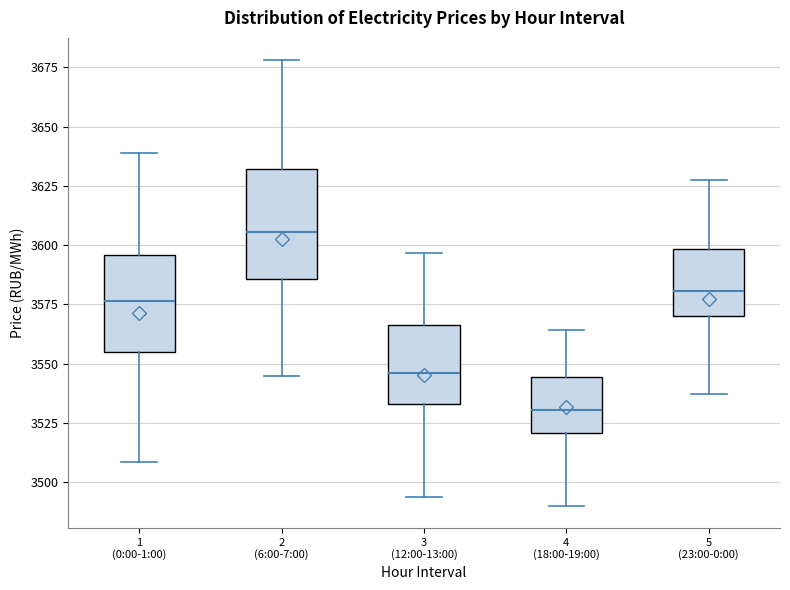

Reading left to right, read every box against the y-axis: the position of its median line, the range the box covers, and the ends of its whiskers. The values are not printed on the chart, so give them approximately, as read against the axis.

1 (0:00-1:00): median 3575, box 3555 to 3595, whiskers 3510 to 3640
2 (6:00-7:00): median 3605, box 3585 to 3630, whiskers 3545 to 3680
3 (12:00-13:00): median 3545, box 3535 to 3565, whiskers 3495 to 3595
4 (18:00-19:00): median 3530, box 3520 to 3545, whiskers 3490 to 3565
5 (23:00-0:00): median 3580, box 3570 to 3600, whiskers 3535 to 3625